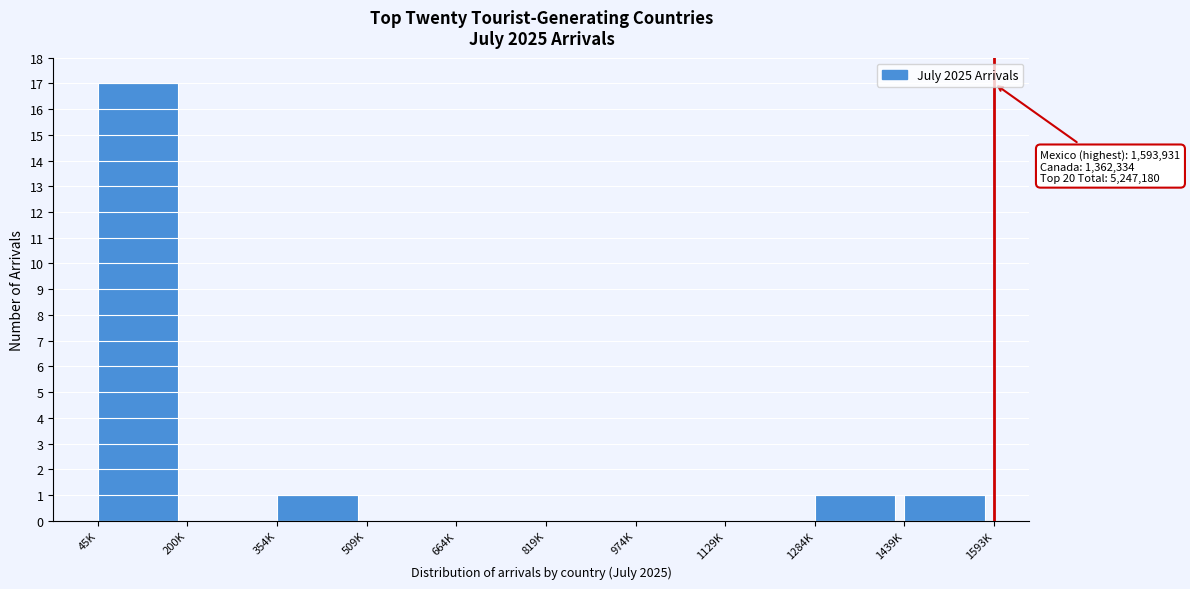

Reading right to left, what are all the values shown in this chart?

1439K=1	1284K=1	1129K=0	974K=0	819K=0	664K=0	509K=0	354K=1	200K=0	45K=17